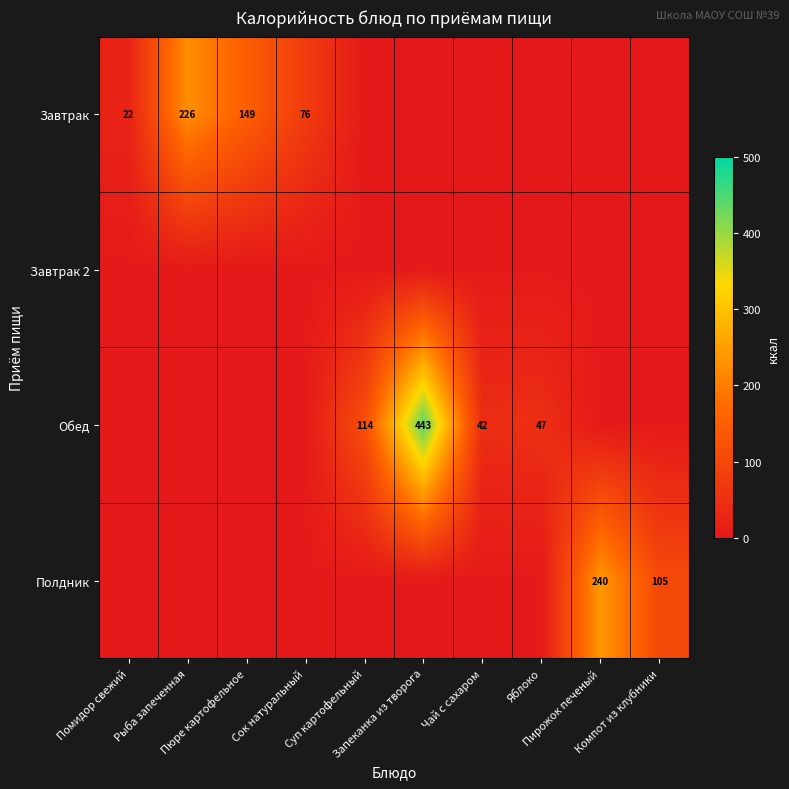

What is the maximum value for Полдник?

240.0